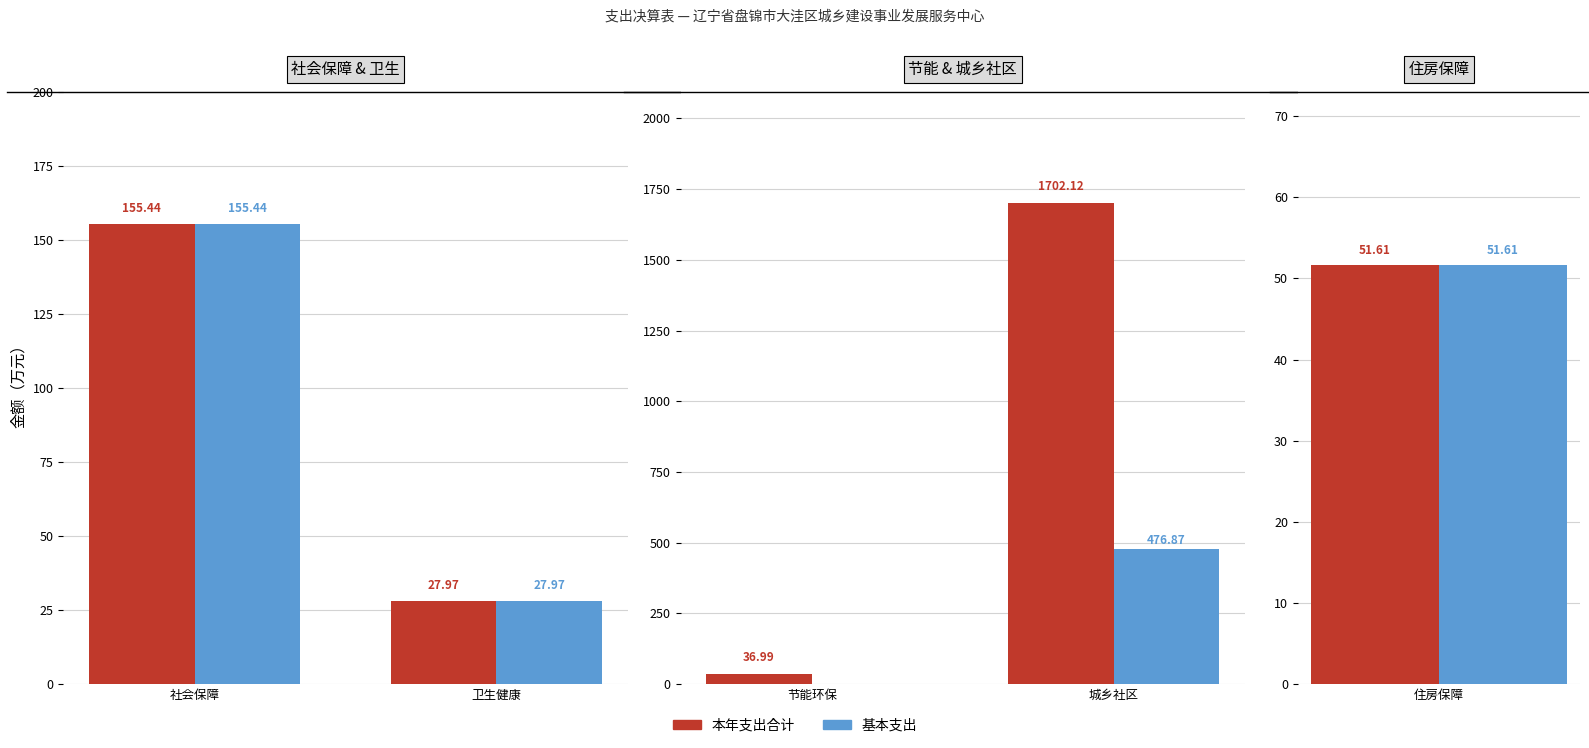

What is the difference between the maximum and minimum values in the 基本支出 series?

476.9